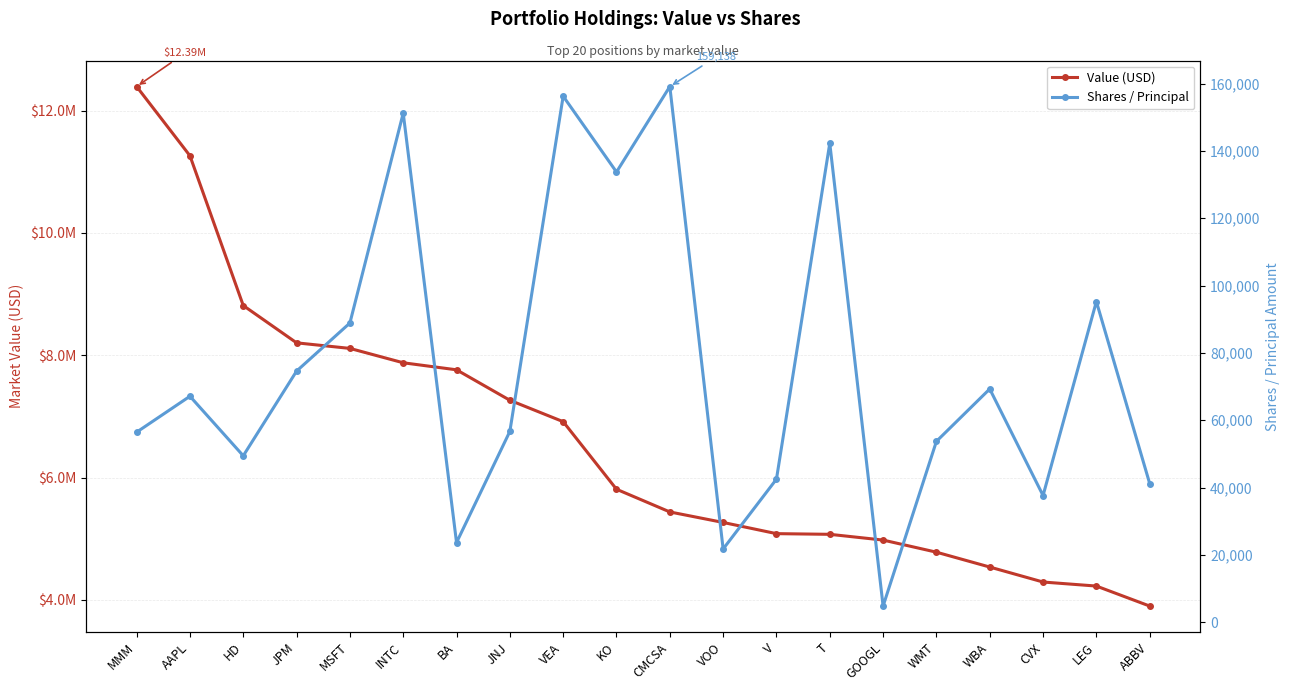

True or false: Value (USD) and Shares / Principal cross at least once.

False